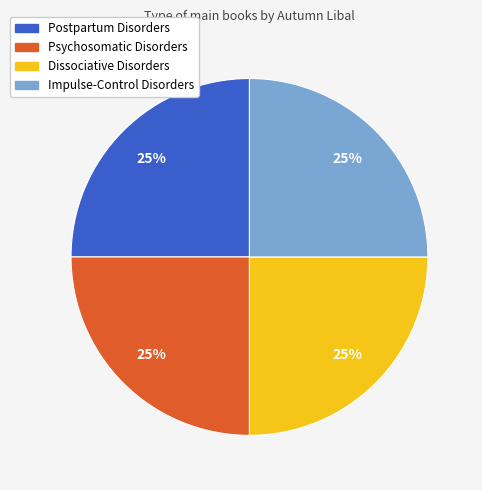

Is Postpartum Disorders the majority of the pie?

No